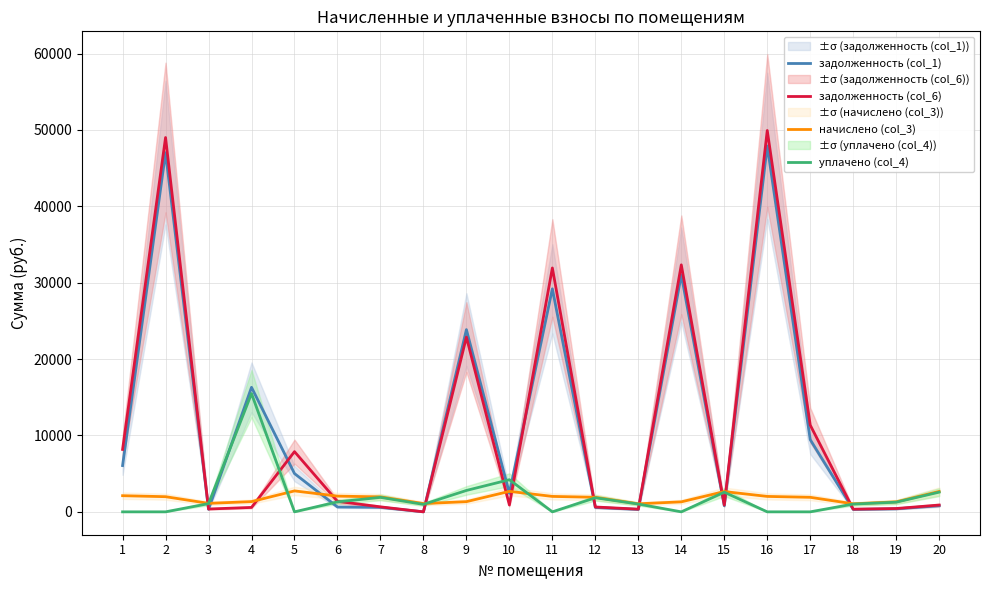

What is the difference between the second highest and minimum values in the задолженность (col_1) series?

47023.7